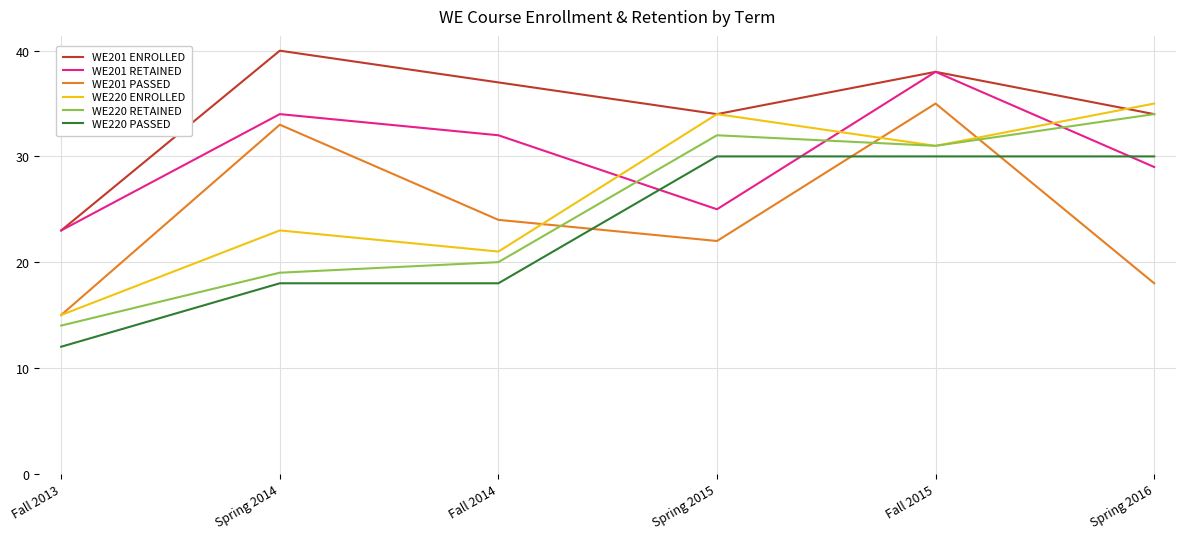

The WE220 RETAINED series shows 34 at Spring 2016. True or false?

True